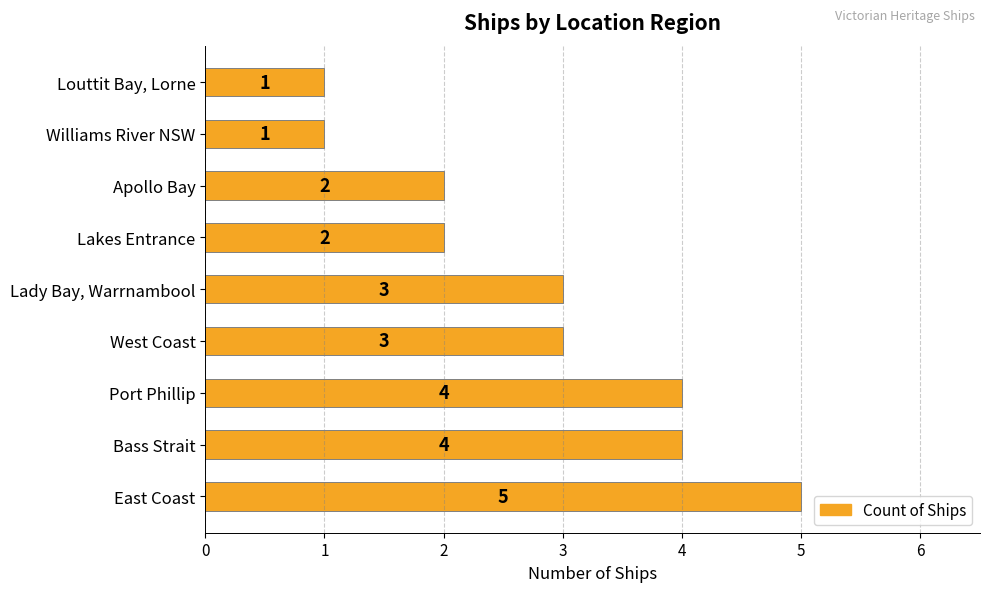

Is it true that the value at East Coast is 7?

False